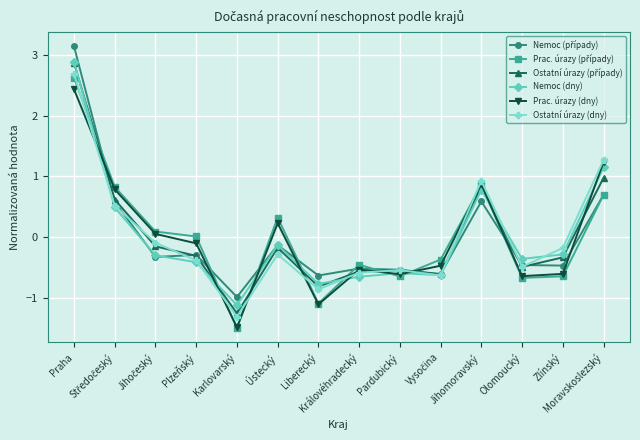

What is the value of the Prac. úrazy (dny) point at the 5th from the left?

-1.5